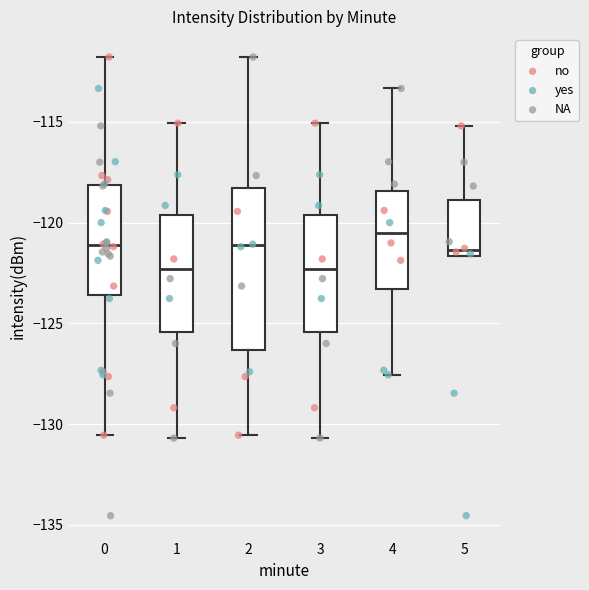

Reading left to right, read every box against the y-axis: the position of its median line, the range the box covers, and the ends of its whiskers. The values are not printed on the chart, so give them approximately, as read against the axis.

0: median -121.0, box -123.5 to -118.0, whiskers -130.5 to -112.0
1: median -122.5, box -125.5 to -119.5, whiskers -130.5 to -115.0
2: median -121.0, box -126.5 to -118.5, whiskers -130.5 to -112.0
3: median -122.5, box -125.5 to -119.5, whiskers -130.5 to -115.0
4: median -120.5, box -123.5 to -118.5, whiskers -127.5 to -113.5
5: median -121.5 (just above the box's lower edge), box -121.5 to -119.0, whiskers -121.5 to -115.0